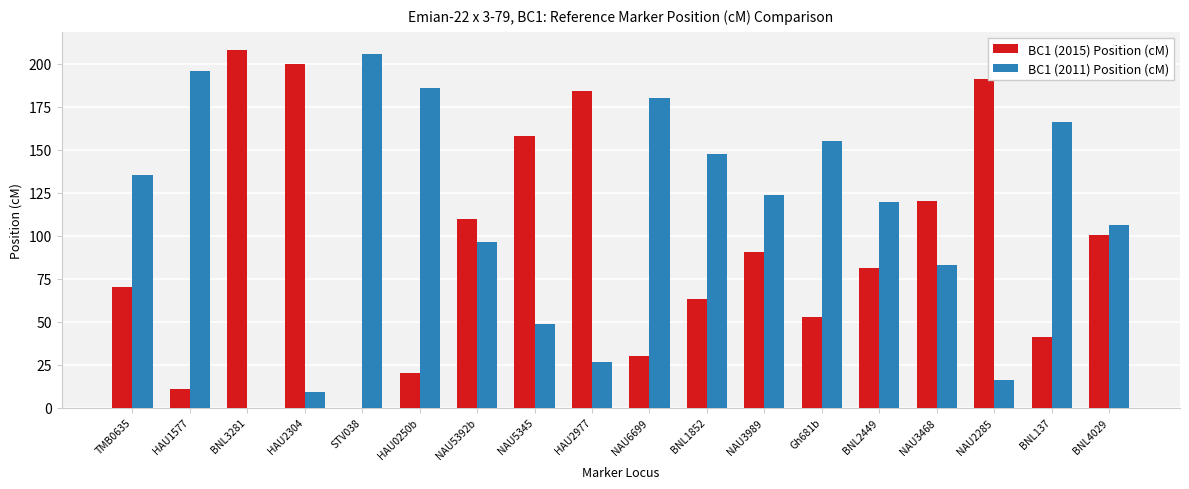

What is the total value across all series at BNL3281?

208.1